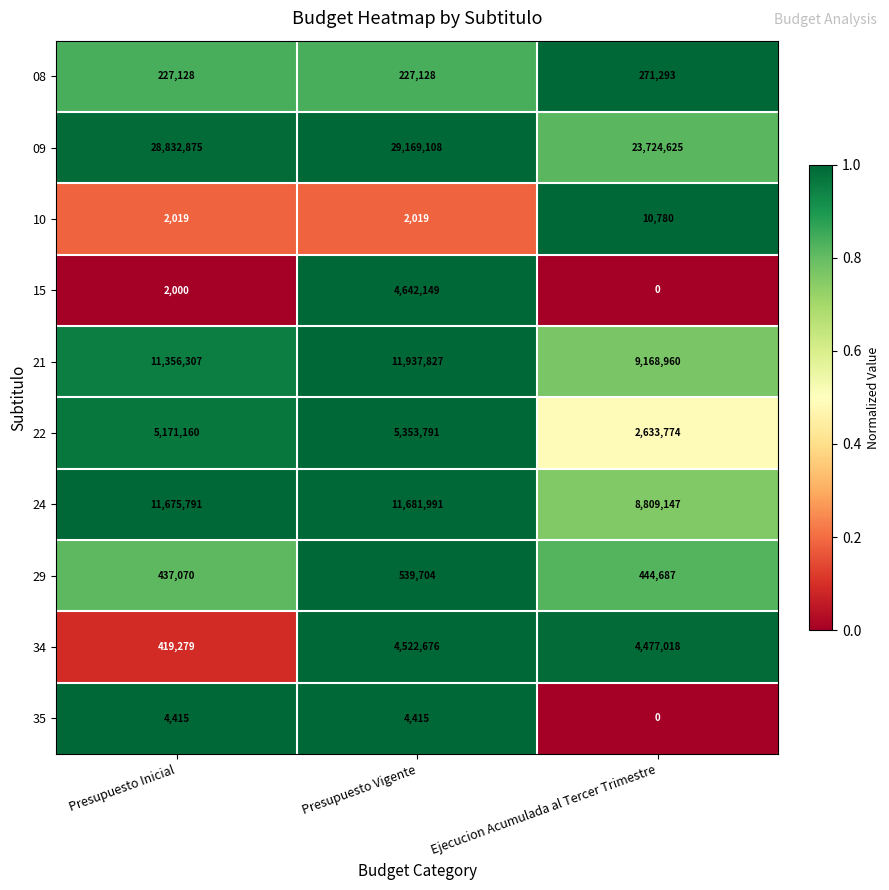

Reading left to right, what are all the values shown in this chart?

08: Presupuesto Inicial=227128	Presupuesto Vigente=227128	Ejecucion Acumulada al Tercer Trimestre=271293
09: Presupuesto Inicial=28832875	Presupuesto Vigente=29169108	Ejecucion Acumulada al Tercer Trimestre=23724625
10: Presupuesto Inicial=2019	Presupuesto Vigente=2019	Ejecucion Acumulada al Tercer Trimestre=10780
15: Presupuesto Inicial=2000	Presupuesto Vigente=4642149	Ejecucion Acumulada al Tercer Trimestre=0
21: Presupuesto Inicial=11356307	Presupuesto Vigente=11937827	Ejecucion Acumulada al Tercer Trimestre=9168960
22: Presupuesto Inicial=5171160	Presupuesto Vigente=5353791	Ejecucion Acumulada al Tercer Trimestre=2633774
24: Presupuesto Inicial=11675791	Presupuesto Vigente=11681991	Ejecucion Acumulada al Tercer Trimestre=8809147
29: Presupuesto Inicial=437070	Presupuesto Vigente=539704	Ejecucion Acumulada al Tercer Trimestre=444687
34: Presupuesto Inicial=419279	Presupuesto Vigente=4522676	Ejecucion Acumulada al Tercer Trimestre=4477018
35: Presupuesto Inicial=4415	Presupuesto Vigente=4415	Ejecucion Acumulada al Tercer Trimestre=0